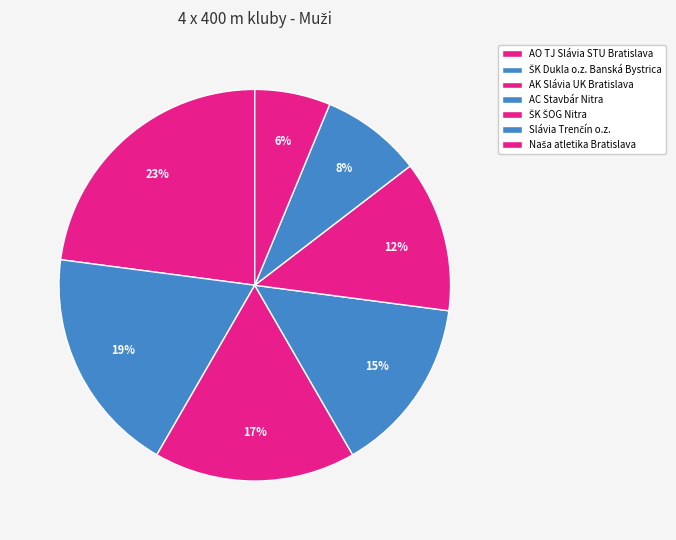

How many segments does this pie chart have?

7